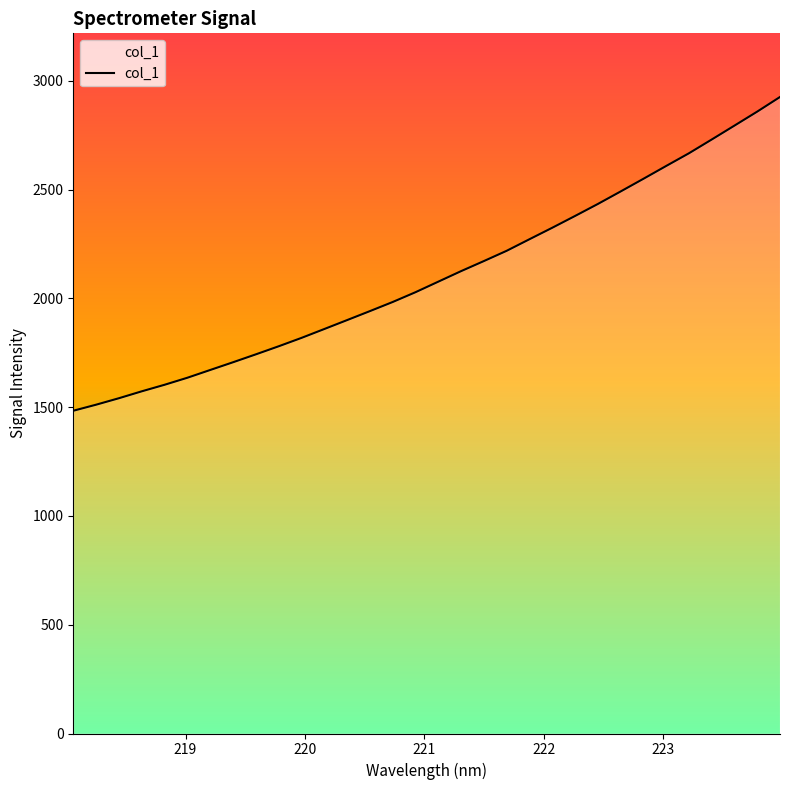

Reading right to left, list all the values displayed in this chart.

2925.2	2858.0	2793.7	2729.7	2666.5	2608.1	2549.1	2490.9	2433.4	2378.3	2324.2	2271.4	2218.3	2171.1	2124.8	2076.4	2028.0	1983.0	1941.1	1899.8	1858.8	1818.0	1779.5	1742.4	1706.1	1670.6	1635.0	1602.6	1572.5	1540.8	1511.1	1483.3